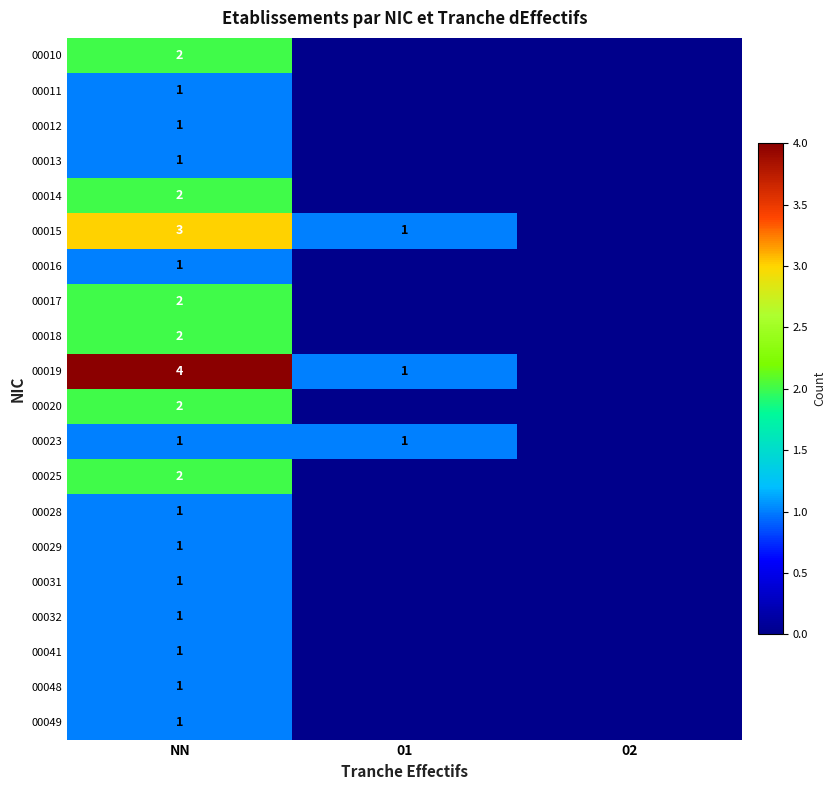

At how many categories does at least one series exceed 3?

1